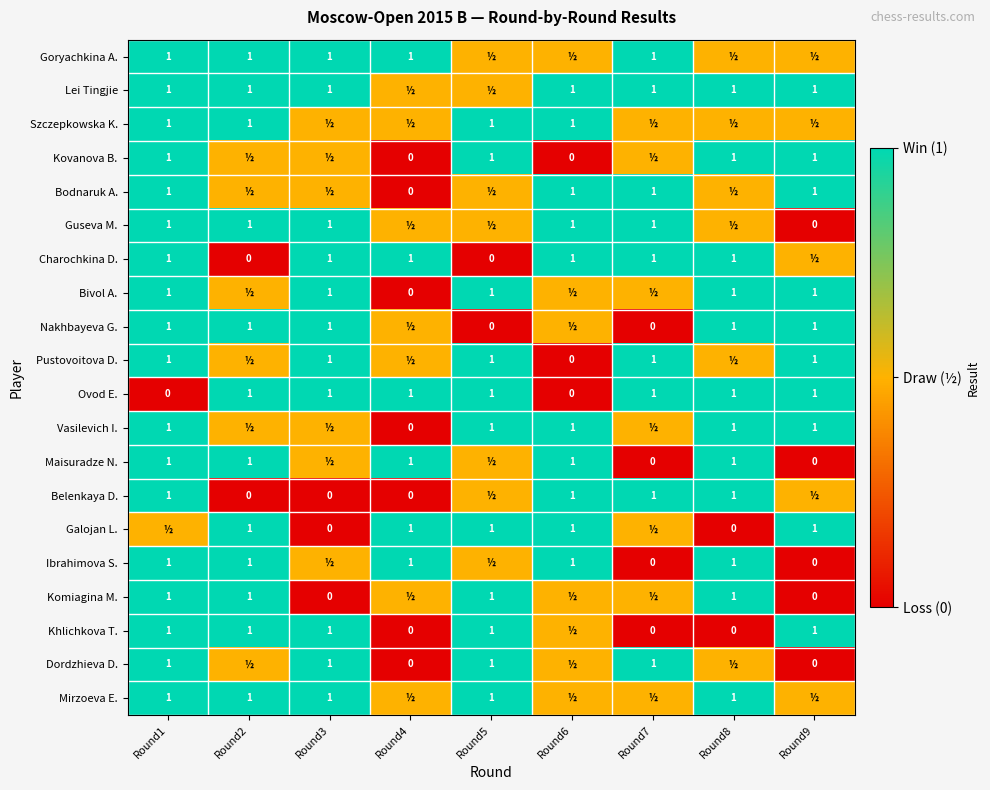

Is it true that Mirzoeva E. equals 1.0 at Round2?

True